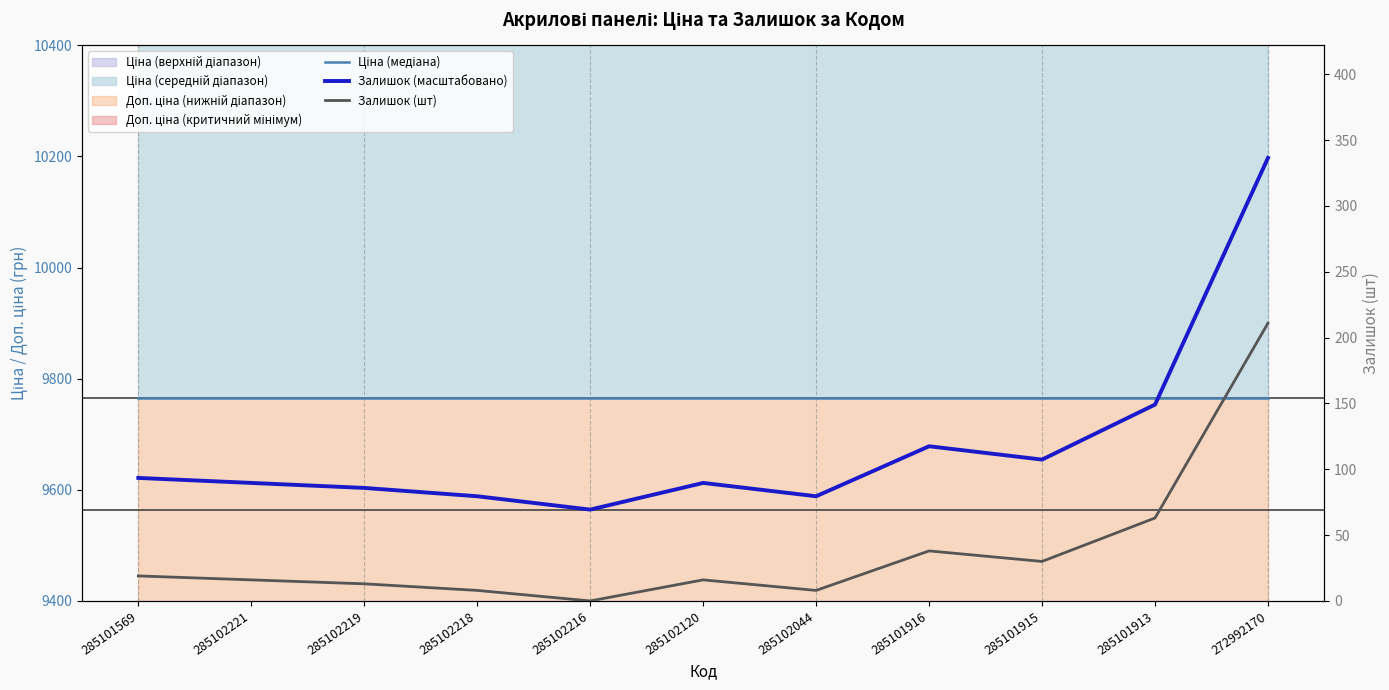

At which label does Залишок (масштабовано) reach its minimum?

285102216